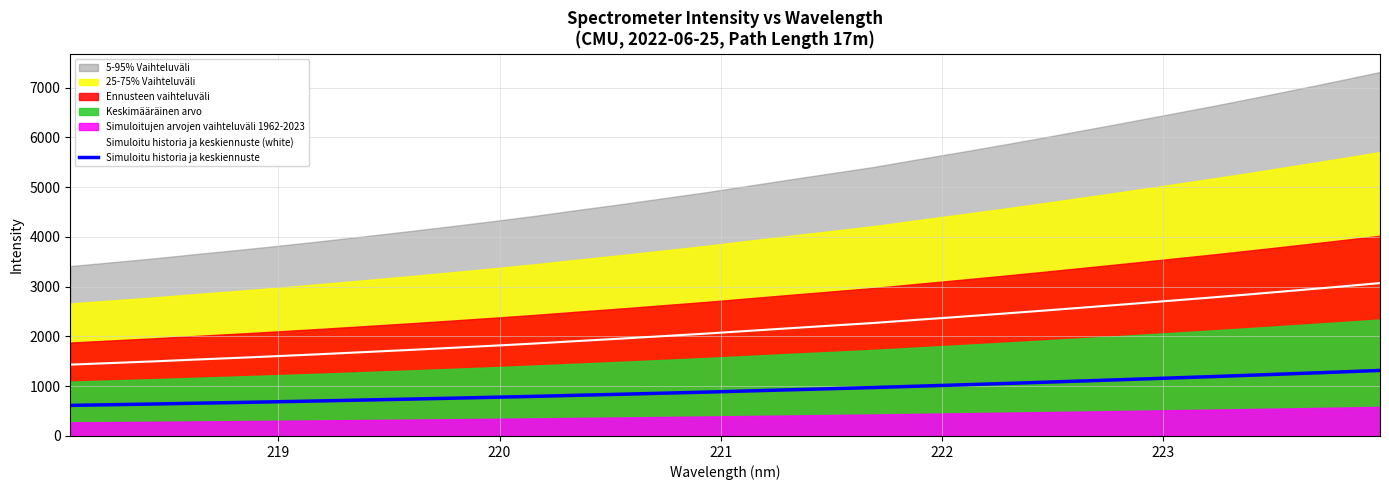

What is the maximum value for Simuloitu historia ja keskiennuste (white)?

3072.4